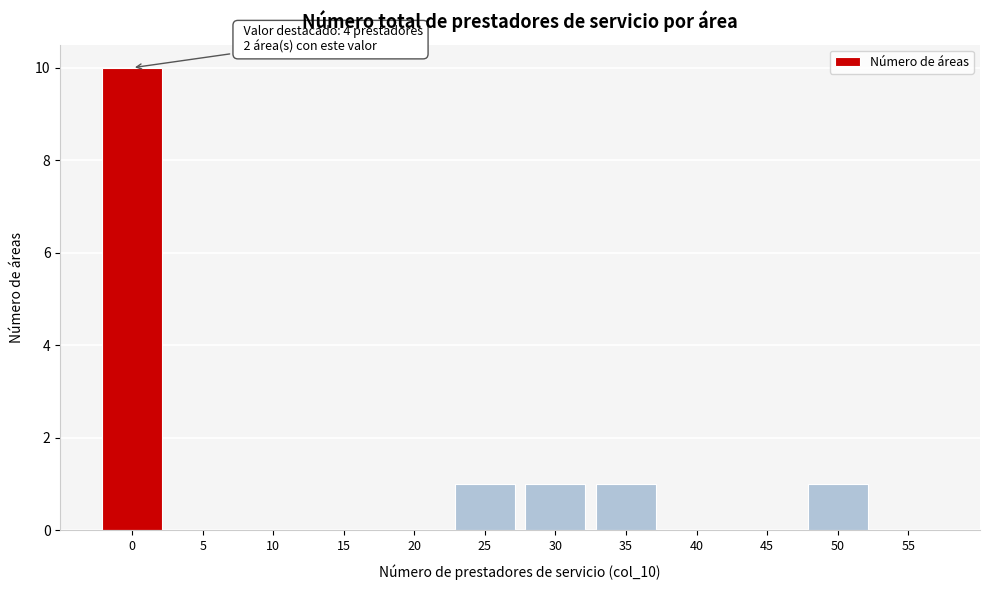

Reading left to right, extract all data points from this chart.

0=10	5=0	10=0	15=0	20=0	25=1	30=1	35=1	40=0	45=0	50=1	55=0